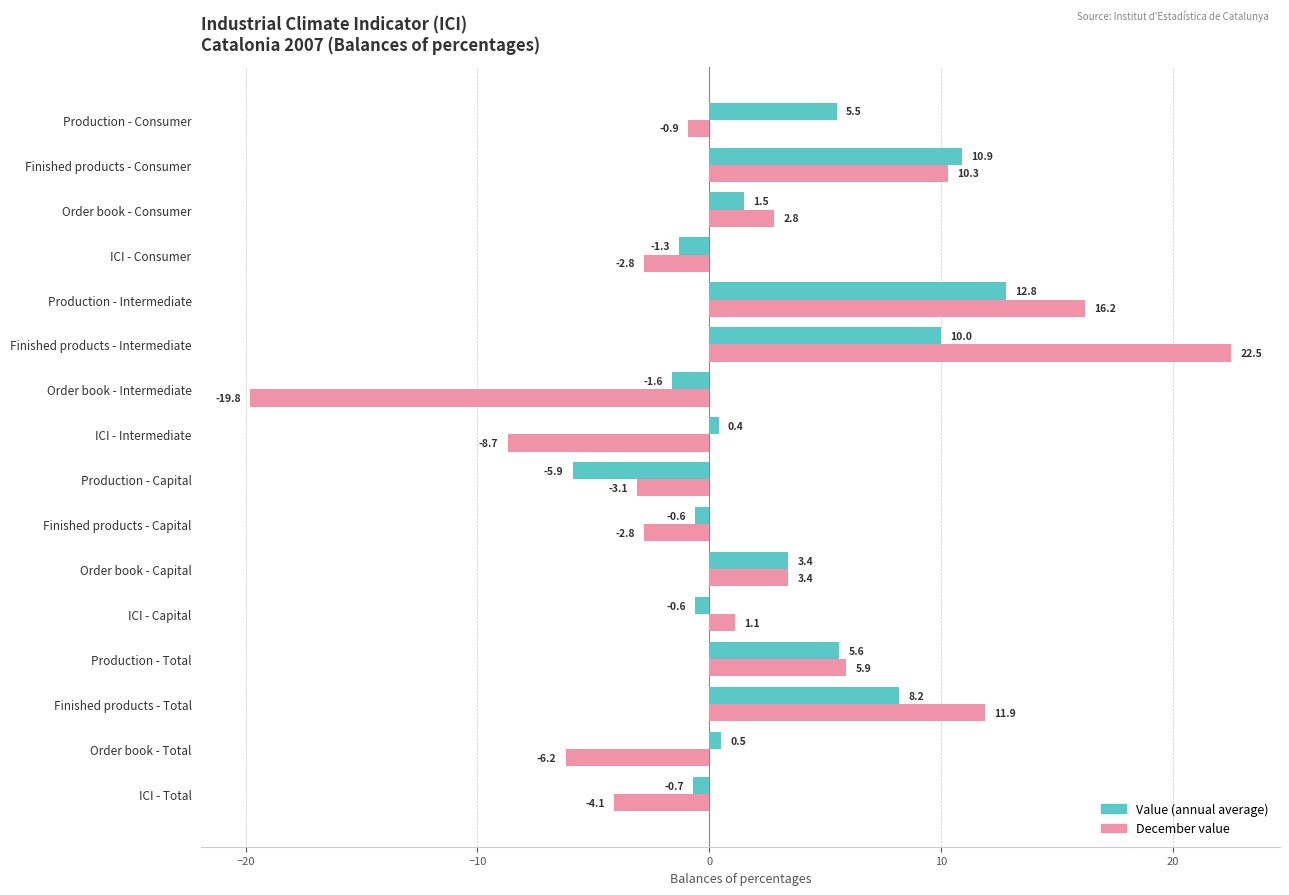

What is the sum of all Value (annual average) values?

48.1